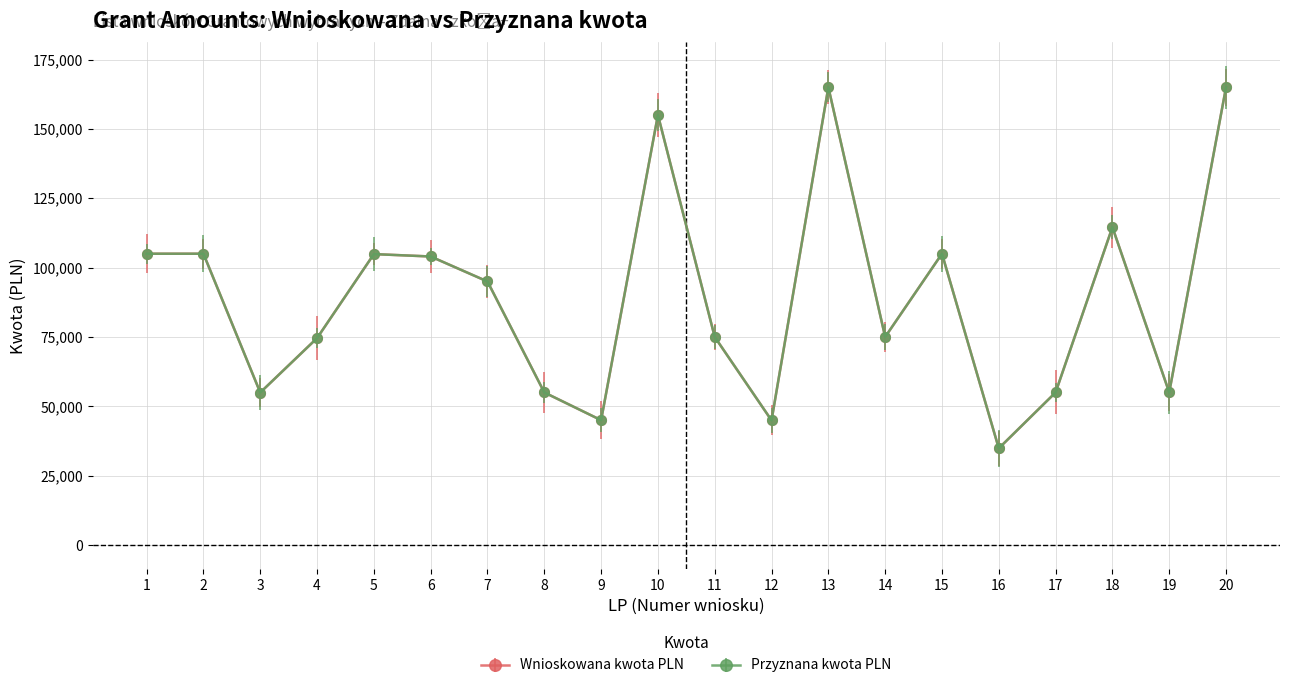

Reading left to right, what are all the values shown in this chart?

Wnioskowana kwota PLN: 1=104999.8	2=105000.0	3=54960.0	4=74577.4	5=104862.5	6=104000.0	7=94990.0	8=55000.0	9=44999.8	10=155000.0	11=74999.6	12=44927.0	13=164999.6	14=75000.0	15=105000.0	16=34857.2	17=54999.0	18=114576.0	19=55000.0	20=165000.0
Przyznana kwota PLN: 1=104999.8	2=105000.0	3=54960.0	4=74577.4	5=104862.5	6=104000.0	7=94990.0	8=55000.0	9=44999.8	10=155000.0	11=74999.6	12=44927.0	13=164999.6	14=75000.0	15=105000.0	16=34857.2	17=54999.0	18=114576.0	19=55000.0	20=165000.0